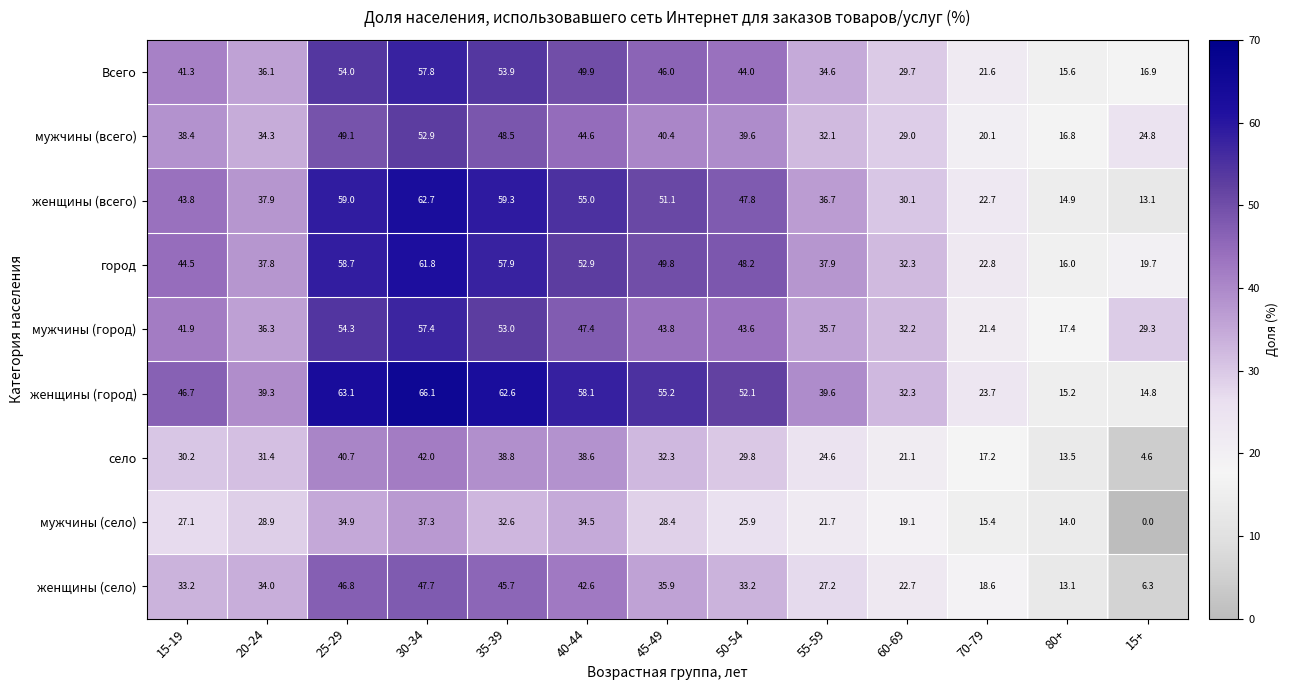

At which label does город reach its peak?

30-34